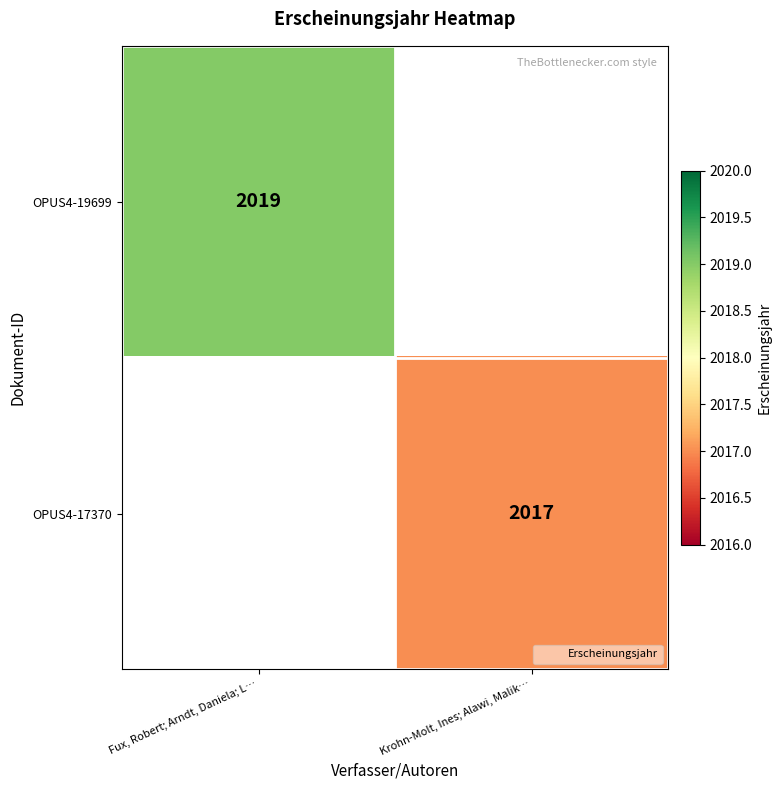

Where is OPUS4-19699 nearest to the value 2019?

Fux, Robert; Arndt, Daniela; L…